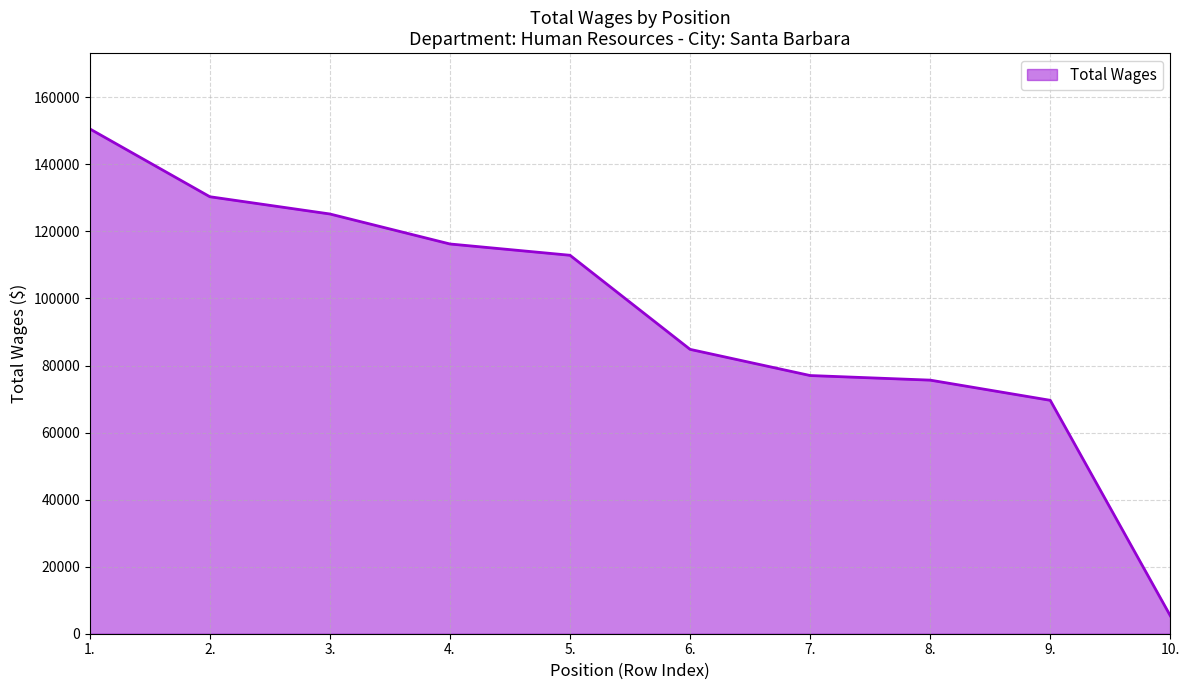

What is the ratio of the value at 5. to the value at 9.?

1.6